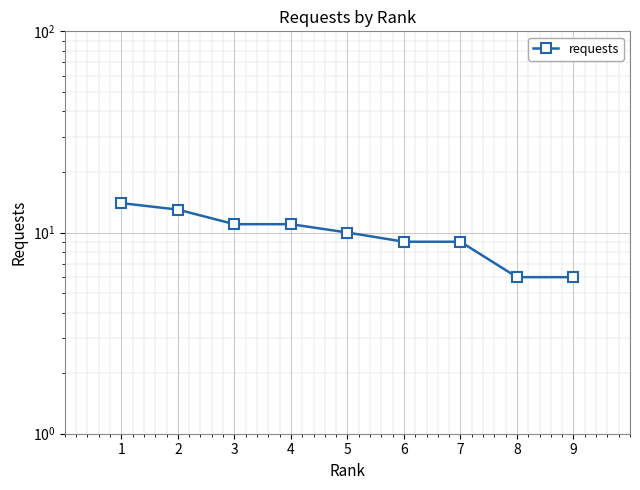

True or false: the data has more than 2 interior local peaks.

False